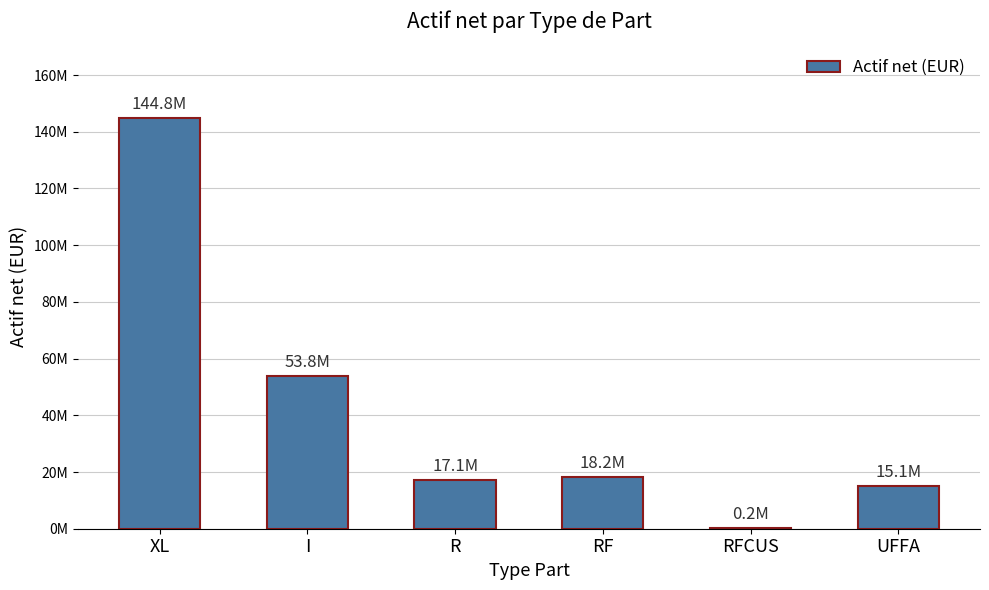

Which has a higher value, UFFA or I?

I